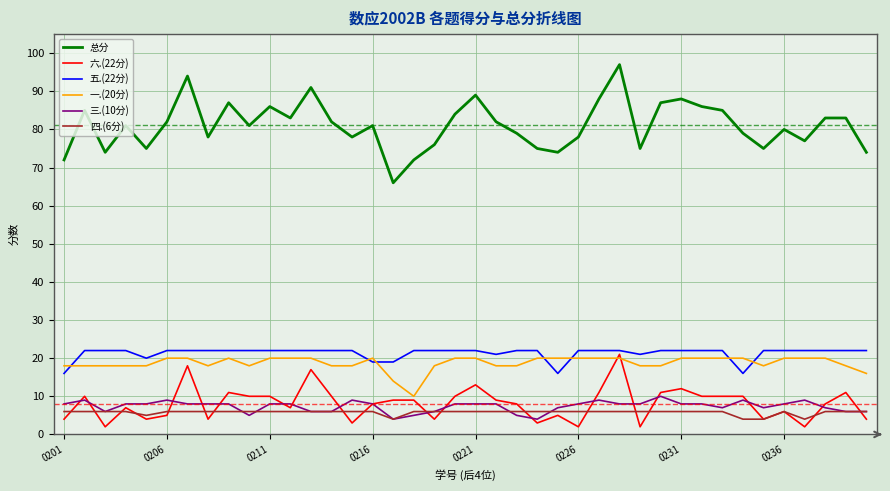

What is the smallest value displayed?

2